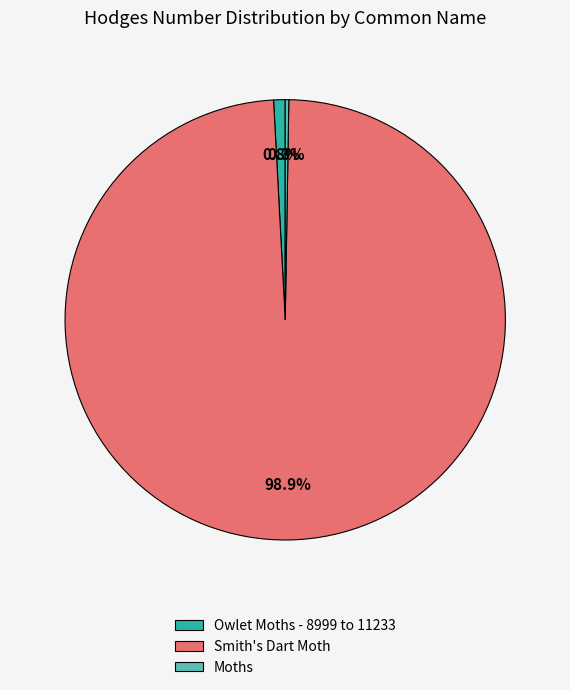

The Smith's Dart Moth slice represents 99% of the pie. True or false?

True